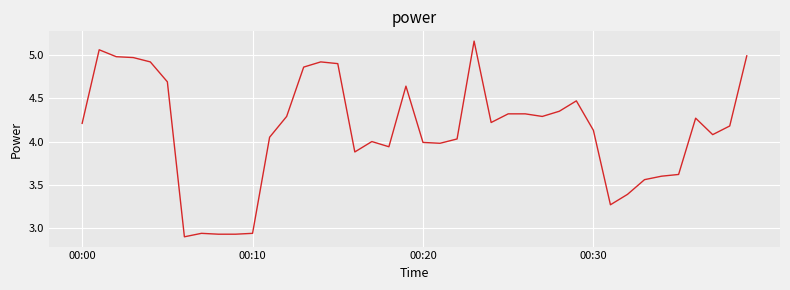

At which label does the data first exceed 4?

00:00